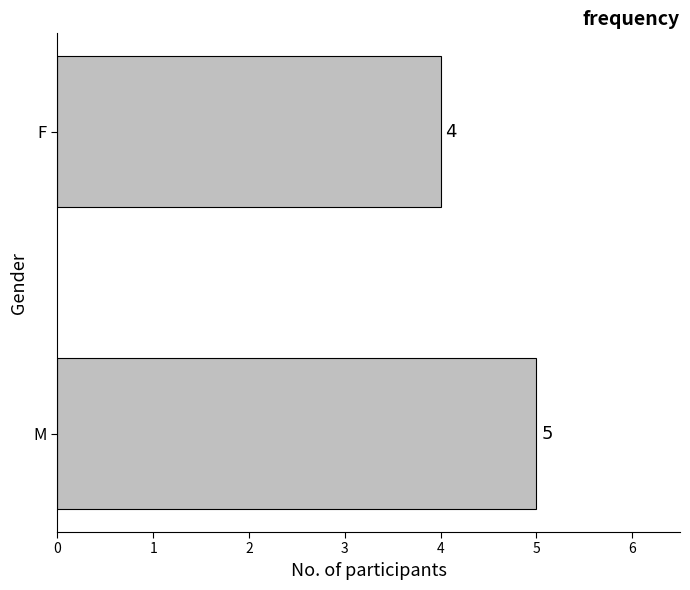

What is the difference between the maximum and minimum values?

1